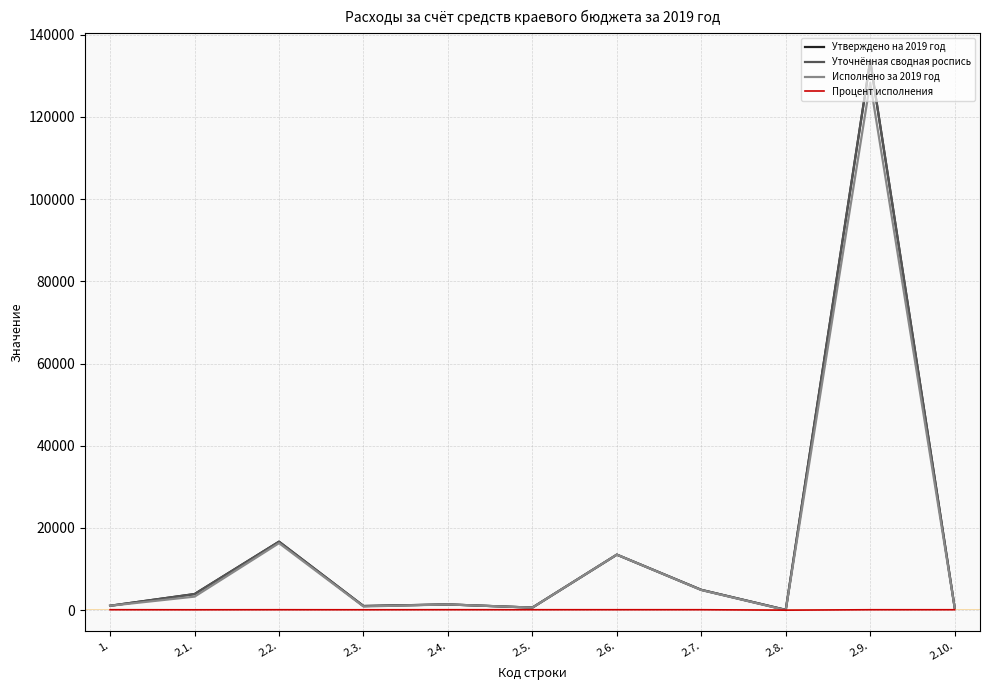

True or false: Исполнено за 2019 год and Уточнённая сводная роспись intersect in this chart.

False